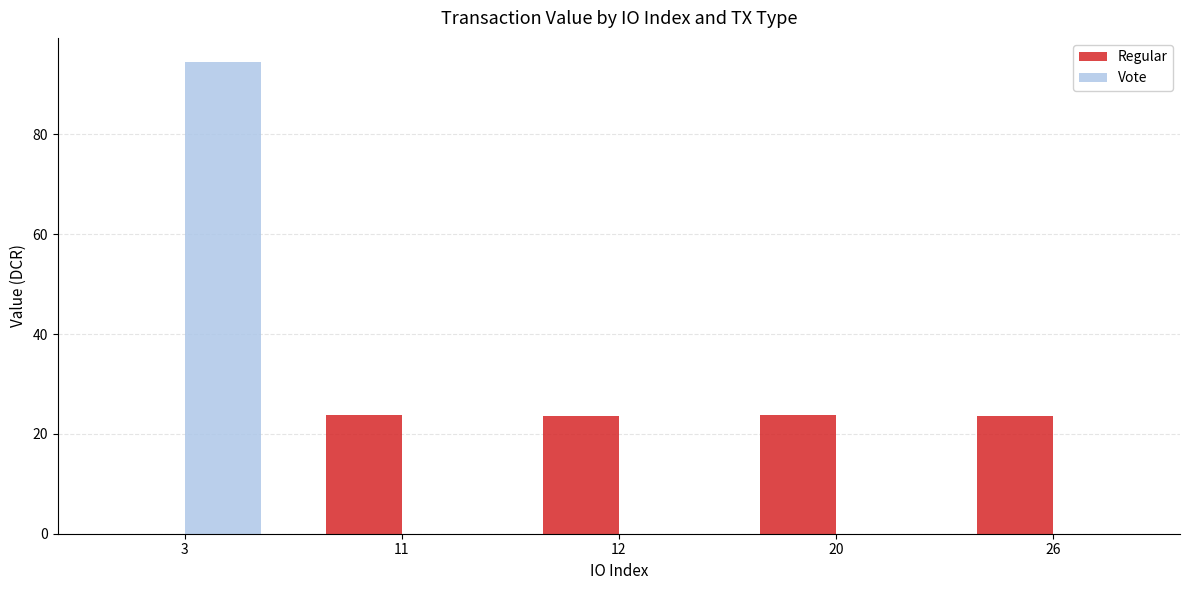

Which series changed the most between 3 and 26?

Vote